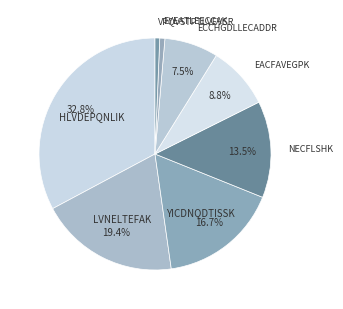

To the nearest percent, what is the combined percentage of NECFLSHK and VPQVSTPTLVEVSR?

14%